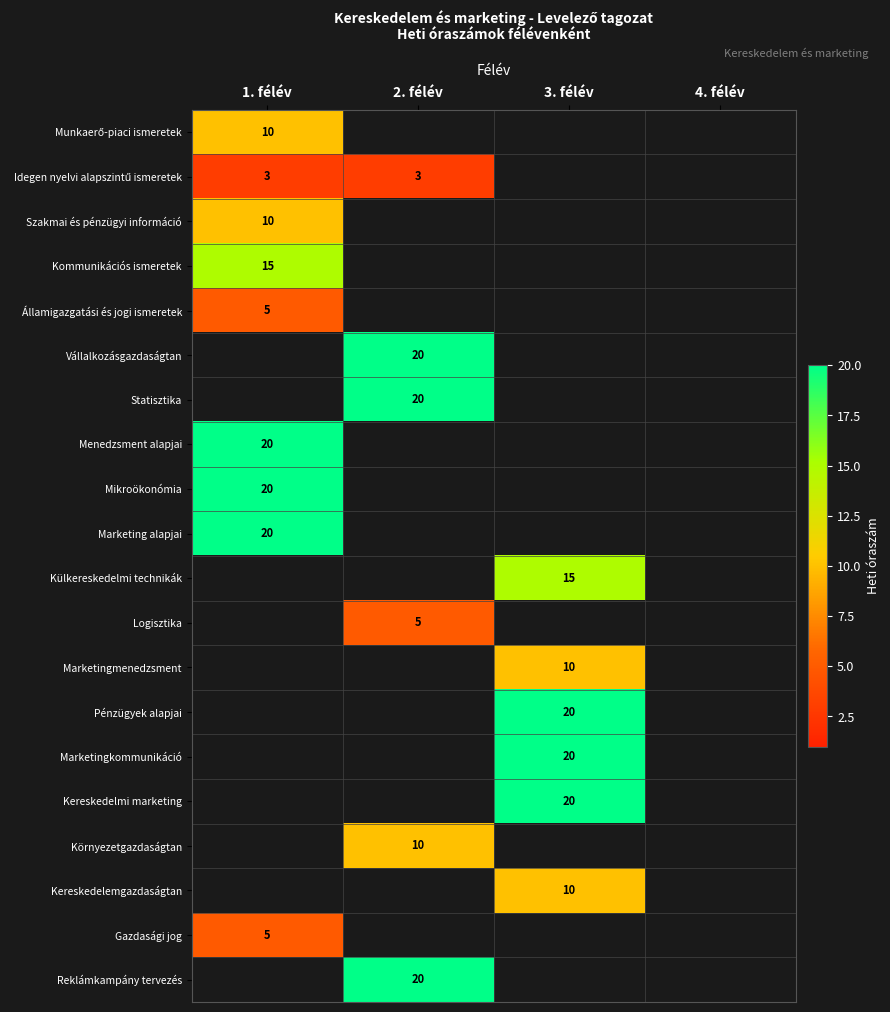

The value of Szakmai és pénzügyi információ at 1. félév is 17. True or false?

False